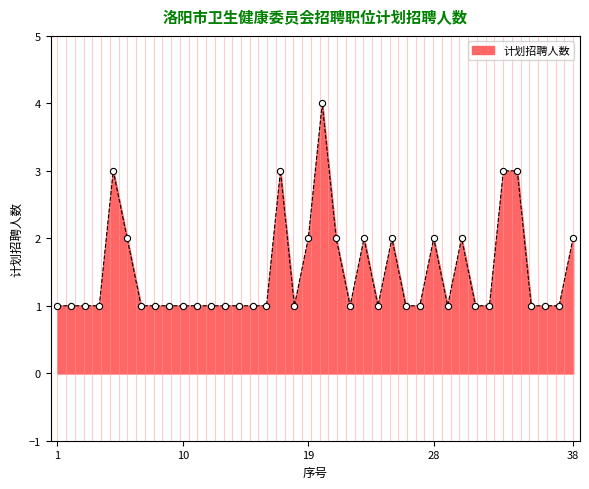

What is the difference between the maximum and minimum values?

3